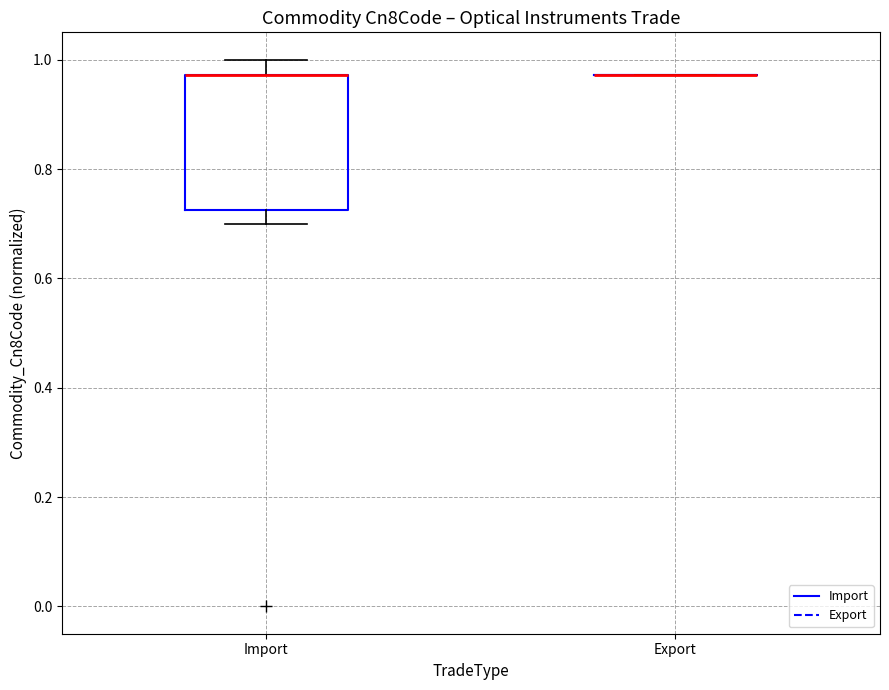

Reading left to right, transcribe this box plot: for each box, give where its median line is, the range the box spans, and where its two whiskers end, as read against the y-axis. The values are not printed on the chart, so give them approximately, as read against the axis.

Import: median 0.98 (drawn on the box's upper edge), box 0.72 to 0.98, whiskers 0.70 to 1.00
Export: box collapsed to a line at 0.98, whiskers 0.98 to 0.98